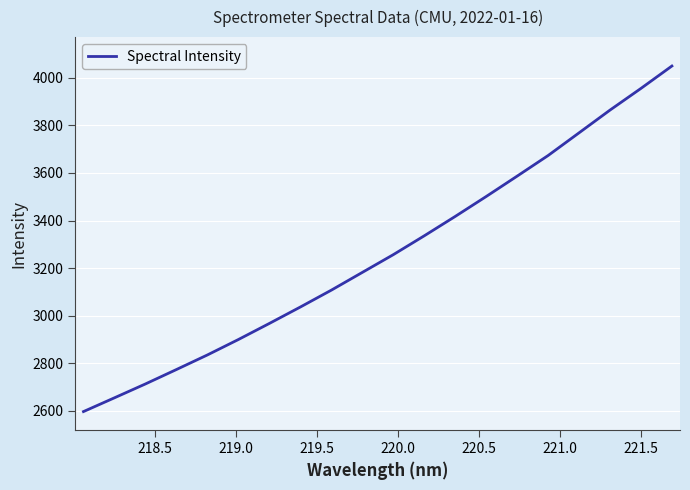

What is the minimum value shown in the chart?

2597.2